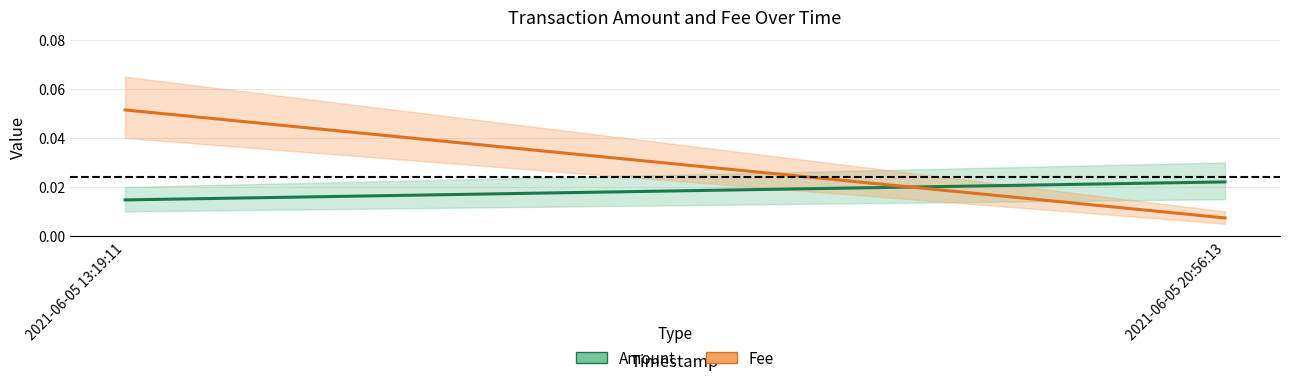

Which series has the largest total across all categories?

Fee